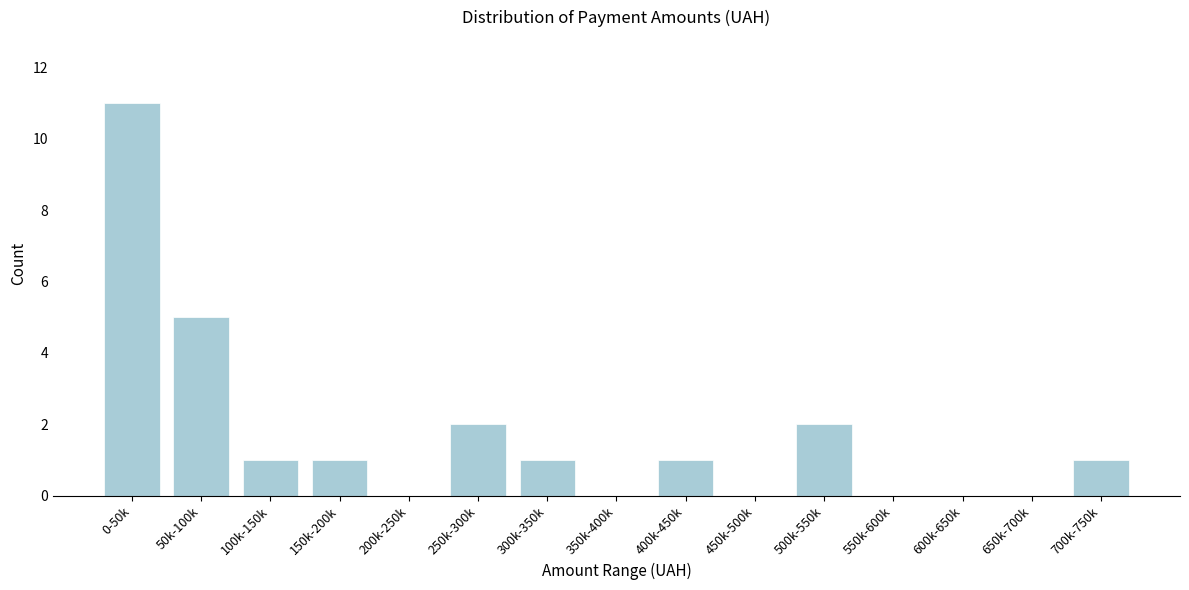

Reading left to right, transcribe all the data shown in this chart.

0-50k=11	50k-100k=5	100k-150k=1	150k-200k=1	200k-250k=0	250k-300k=2	300k-350k=1	350k-400k=0	400k-450k=1	450k-500k=0	500k-550k=2	550k-600k=0	600k-650k=0	650k-700k=0	700k-750k=1